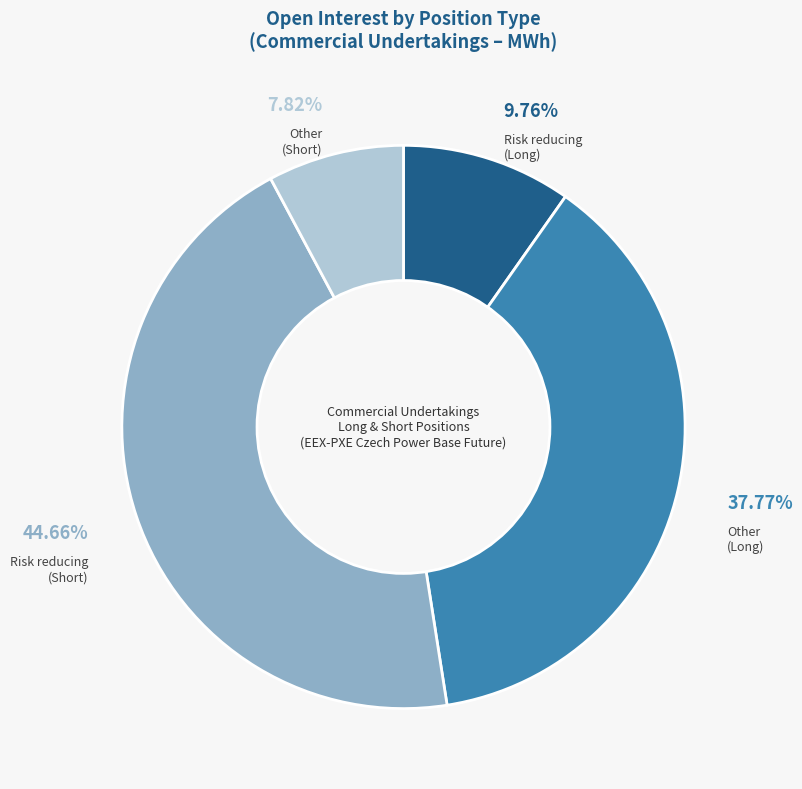

Which slice is the smallest?

Other (Short)